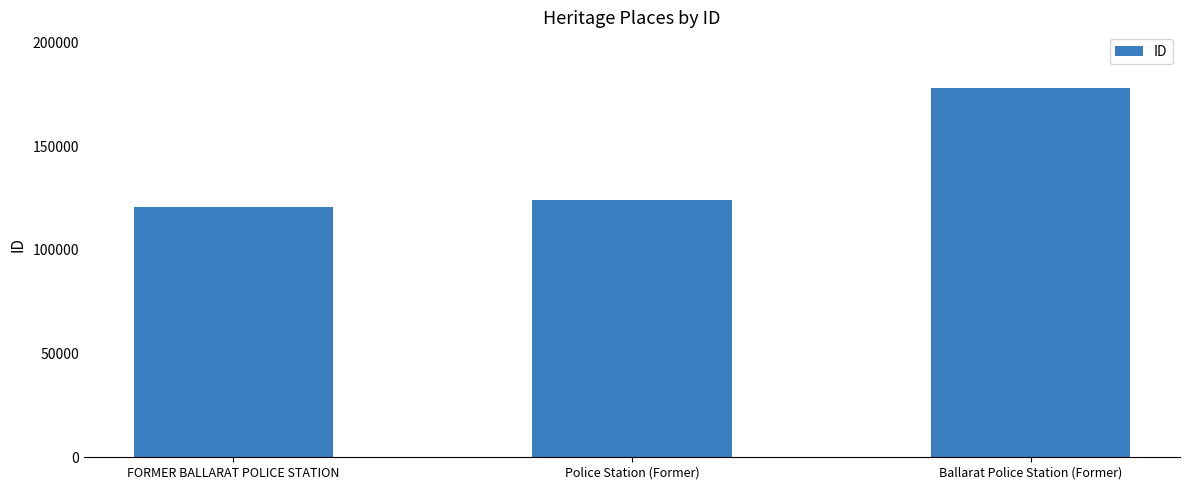

How many series are shown in this chart?

1